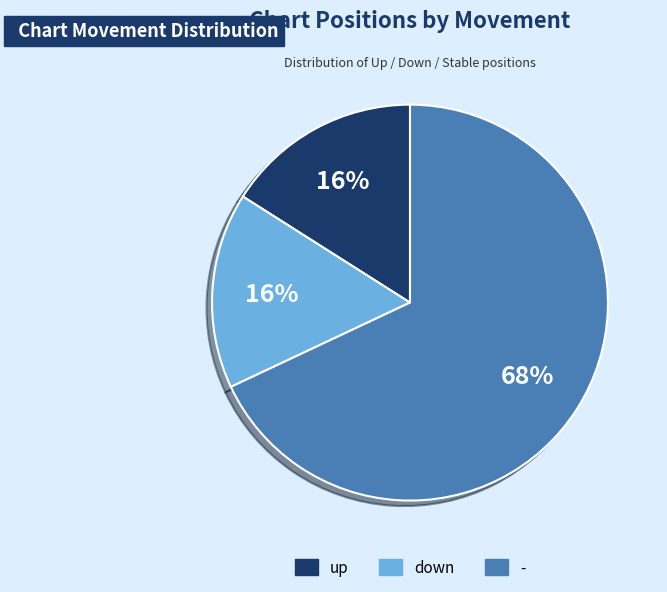

Combined, do down and up account for over 50%?

No